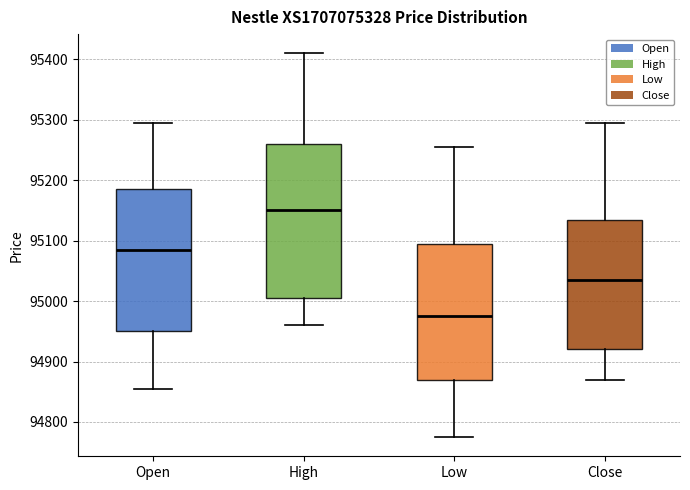

Reading left to right, read every box against the y-axis: the position of its median line, the range the box covers, and the ends of its whiskers. The values are not printed on the chart, so give them approximately, as read against the axis.

Open: median 95090, box 94950 to 95190, whiskers 94860 to 95300
High: median 95150, box 95010 to 95260, whiskers 94960 to 95410
Low: median 94980, box 94870 to 95100, whiskers 94780 to 95260
Close: median 95040, box 94920 to 95140, whiskers 94870 to 95300